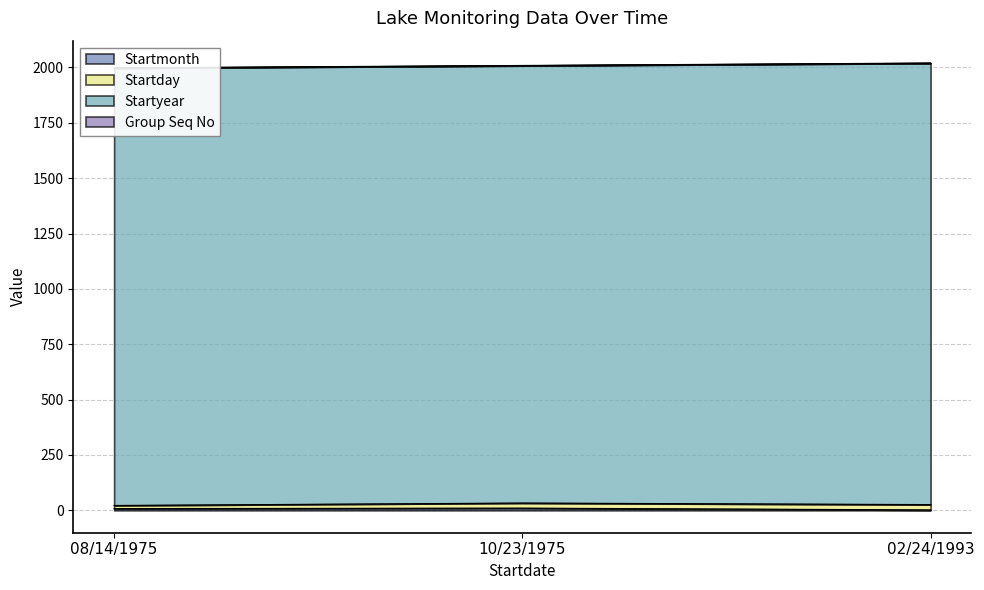

At 10/23/1975, list the series in order from smallest to largest.

Group Seq No, Startmonth, Startday, Startyear